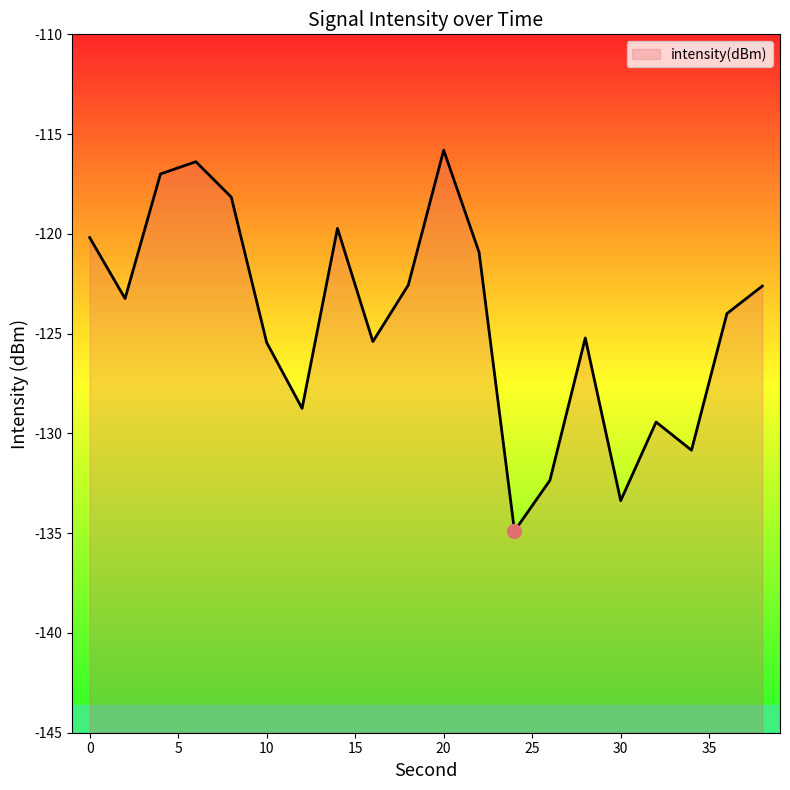

List the labels in order of value, largest first.

20, 6, 4, 8, 14, 0, 22, 18, 38, 2, 36, 28, 16, 10, 12, 32, 34, 26, 30, 24